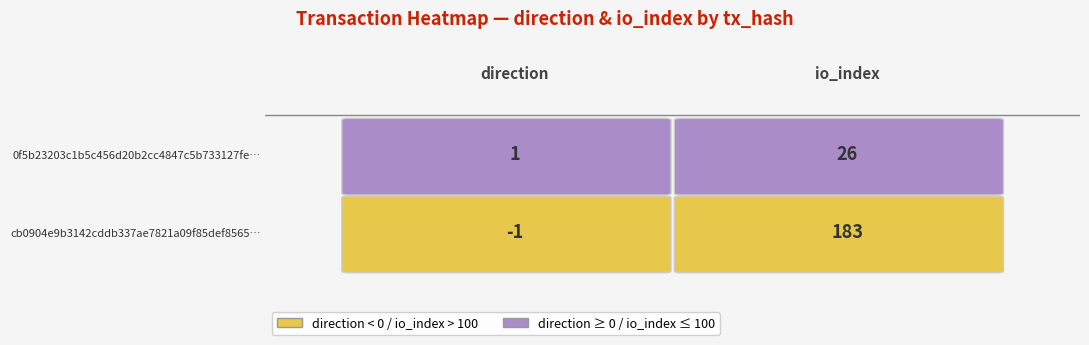

Reading left to right, what are all the values shown in this chart?

cb0904e9b3142cddb337ae7821a09f85def8565: 0=-1	1=183
0f5b23203c1b5c456d20b2cc4847c5b733127fe: 0=1	1=26